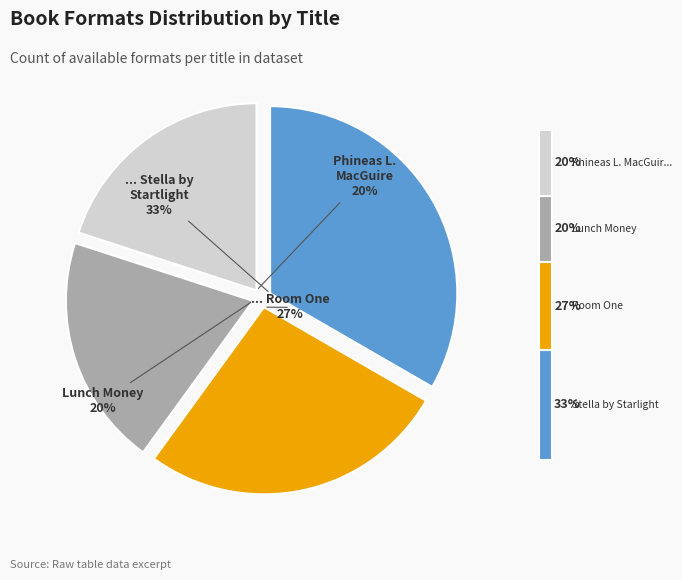

What is the change in value from Stella by Starlight to Lunch Money?

-2